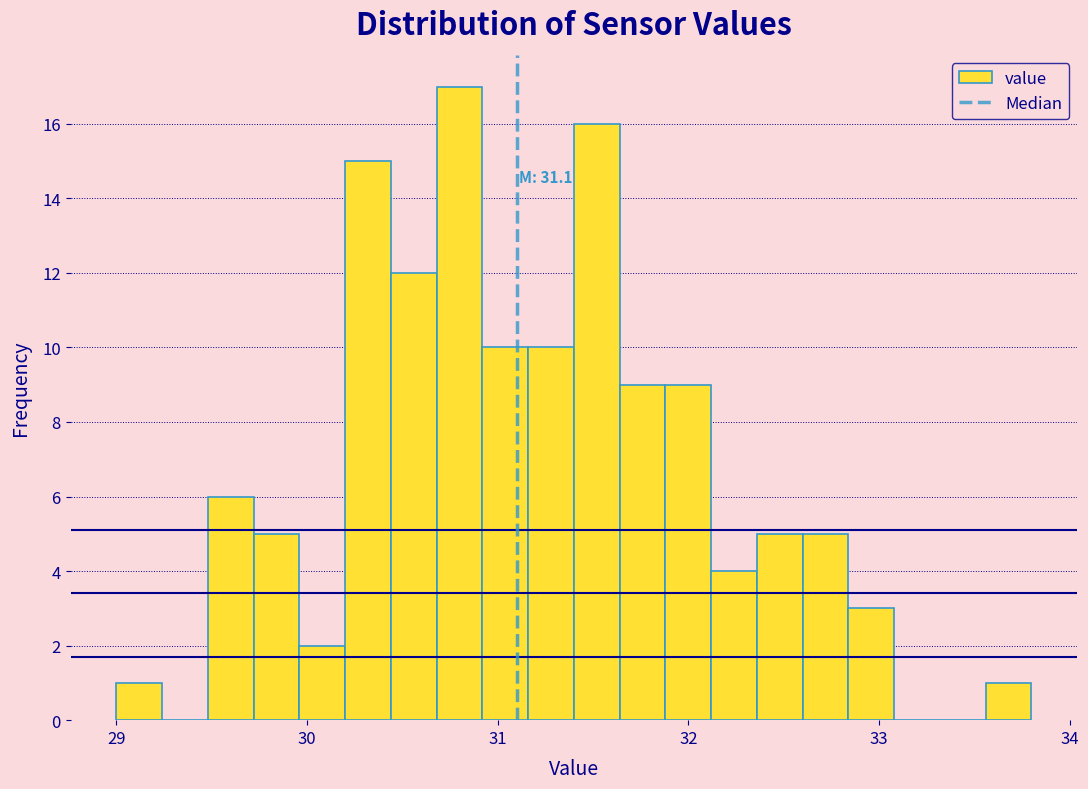

Around what value on the x-axis is the tallest bar? Give the approximate position of its centre, as read against the axis.

30.8